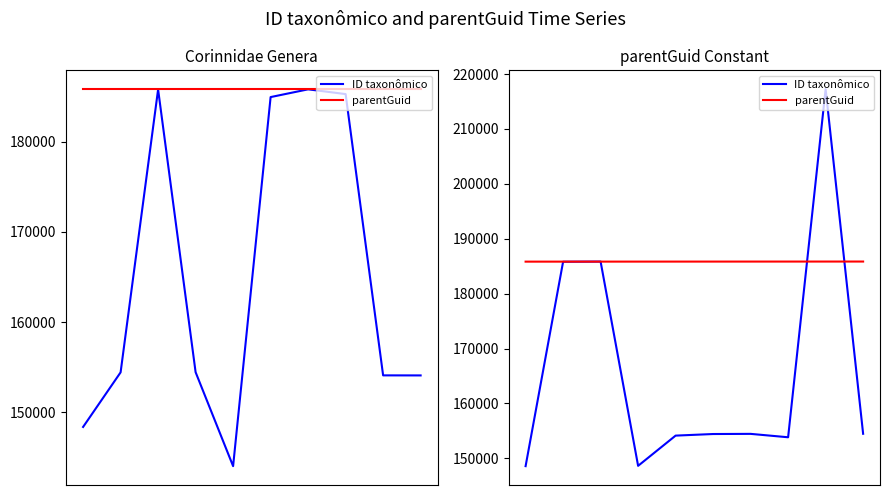

What is the value of the ID taxonômico point at the 10th from the left?

154467